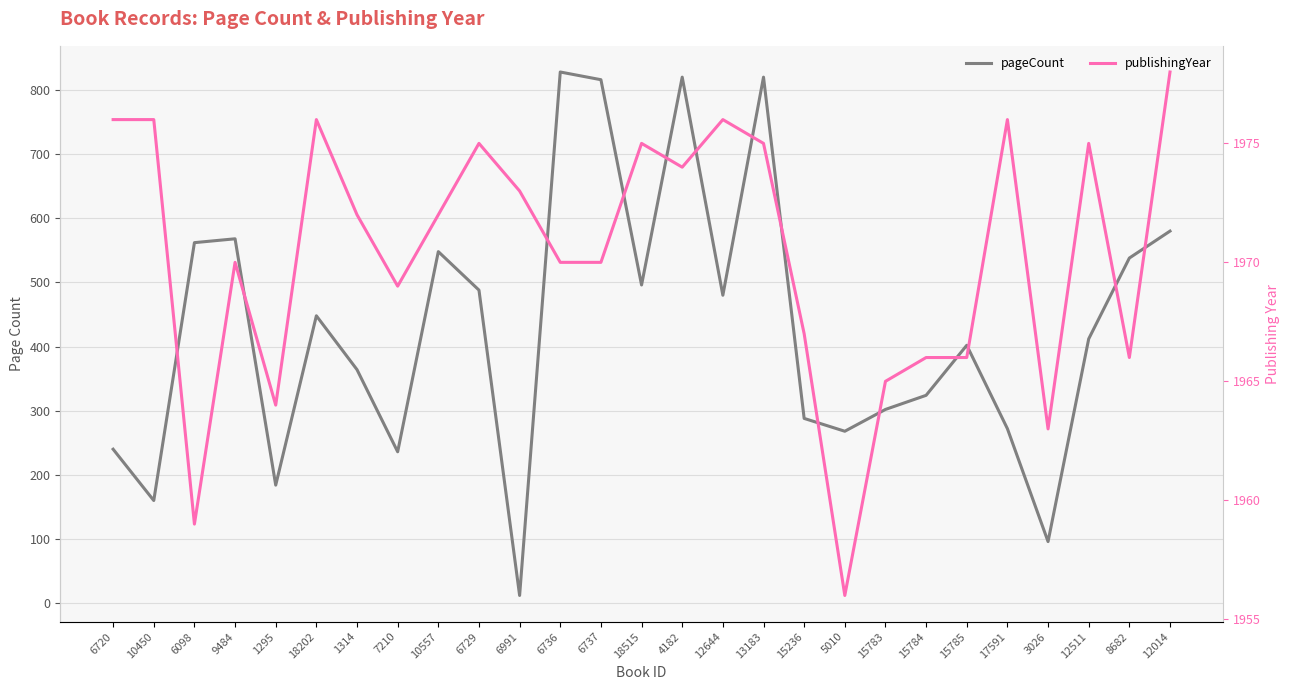

What are all the series names shown in the legend?

pageCount, publishingYear